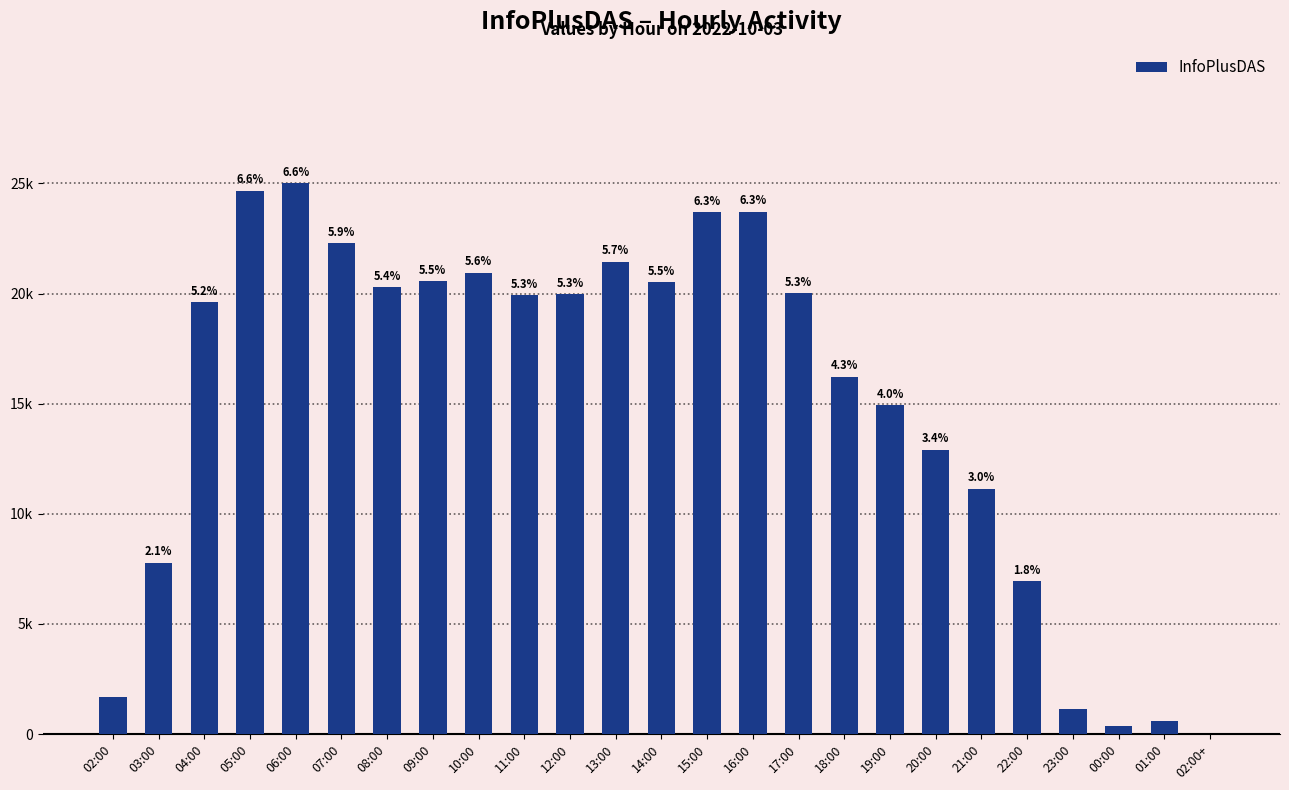

The value at 22:00 is 10364. True or false?

False